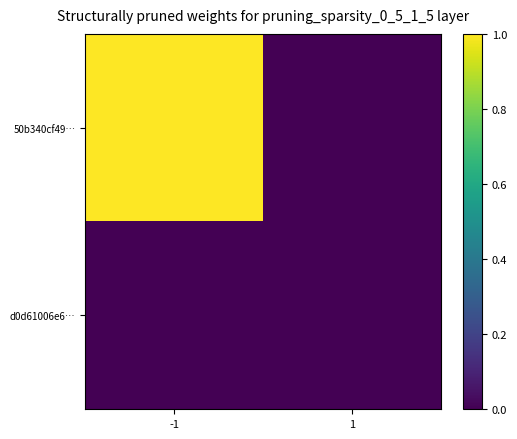

Which category has the highest value across all series?

-1